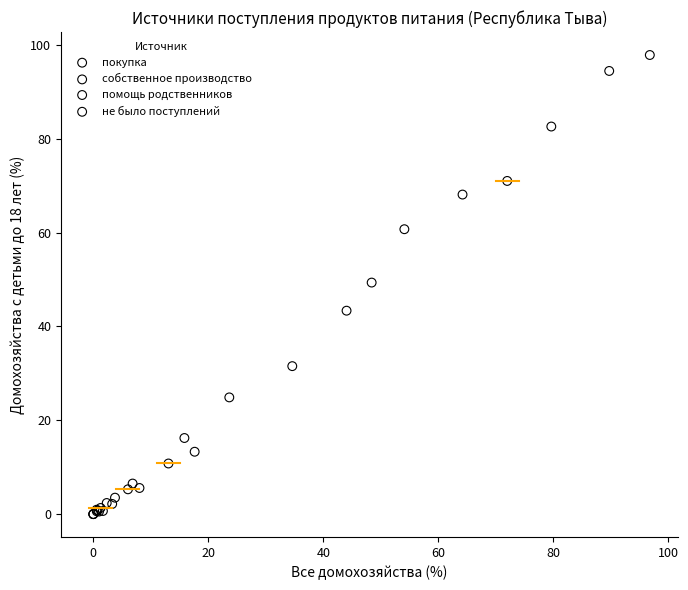

Which series contains the highest Y value?

покупка